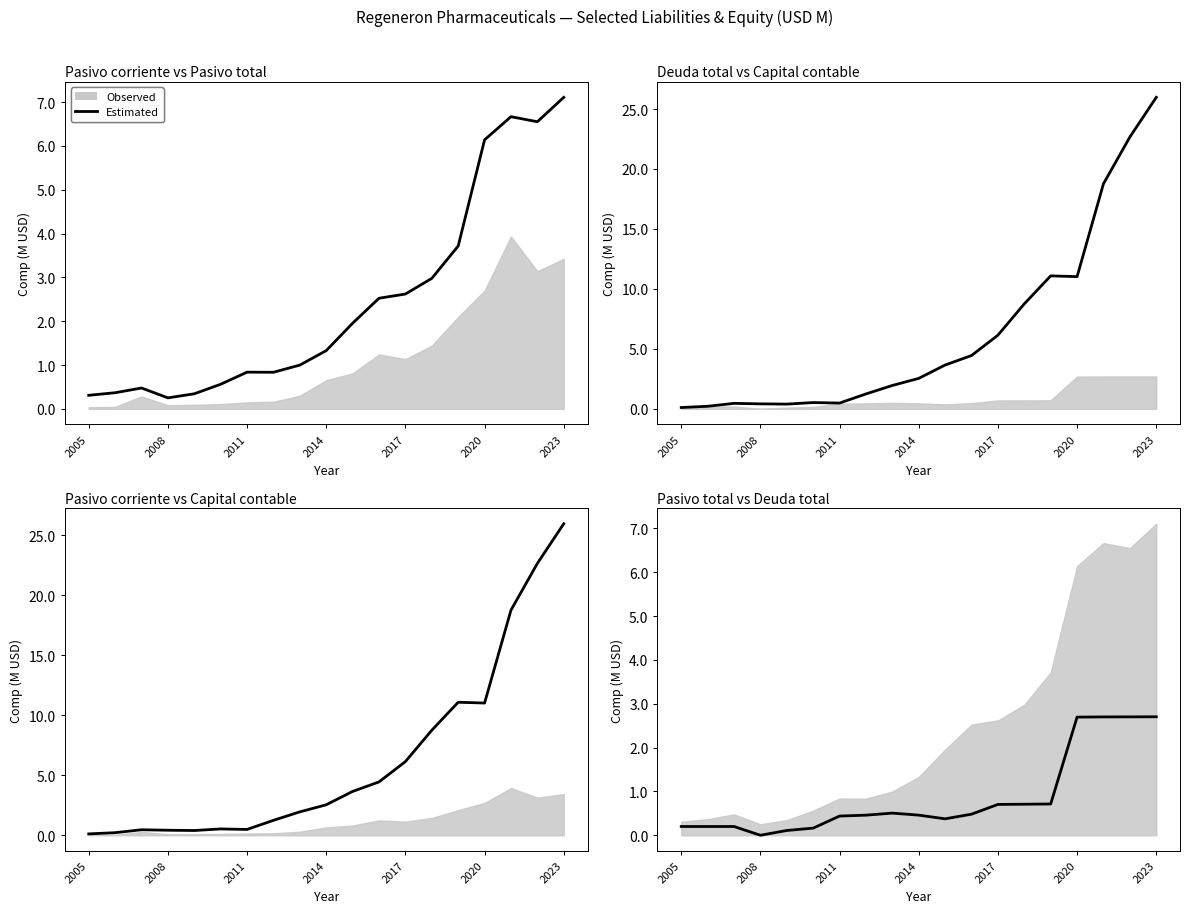

What position from the left is 2011?

7